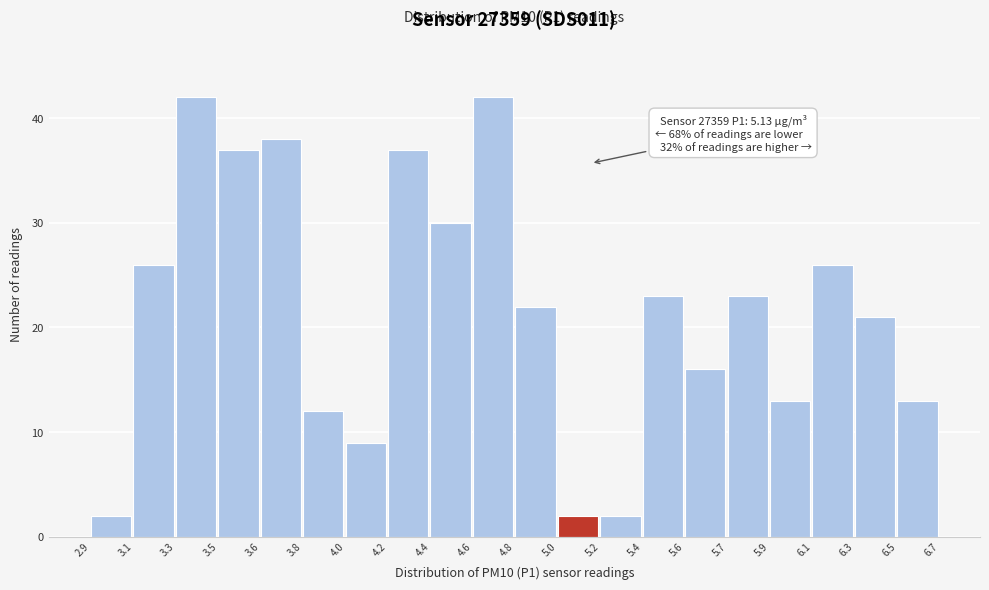

Reading left to right, transcribe all the data shown in this chart.

2	26	42	37	38	12	9	37	30	42	22	2	2	23	16	23	13	26	21	13